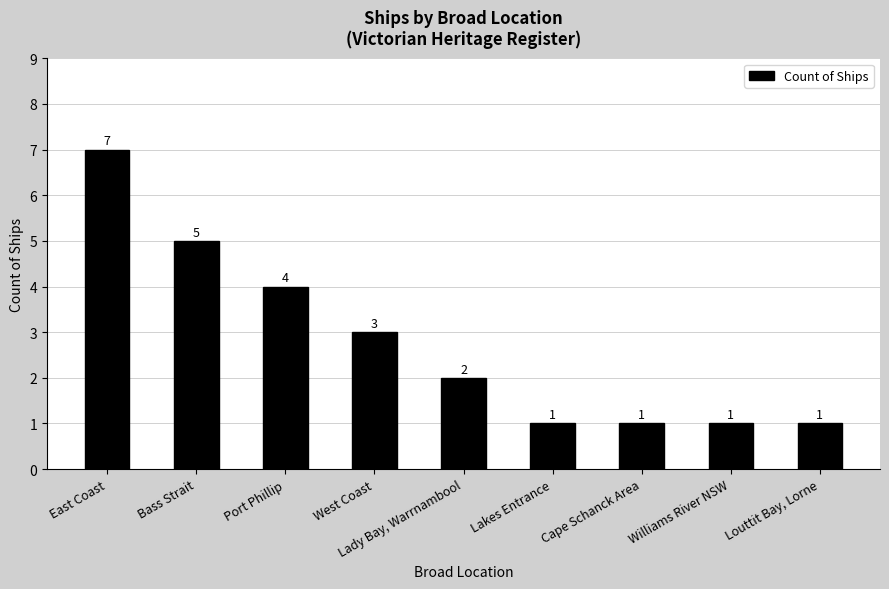

Count the number of data series in this chart.

1